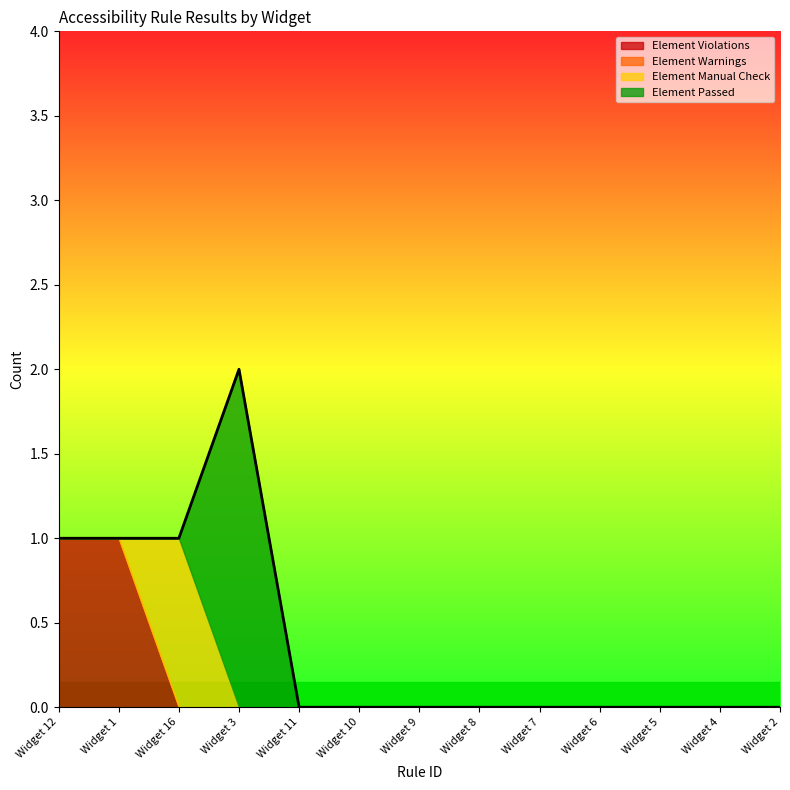

What position from the right is Widget 4?

2